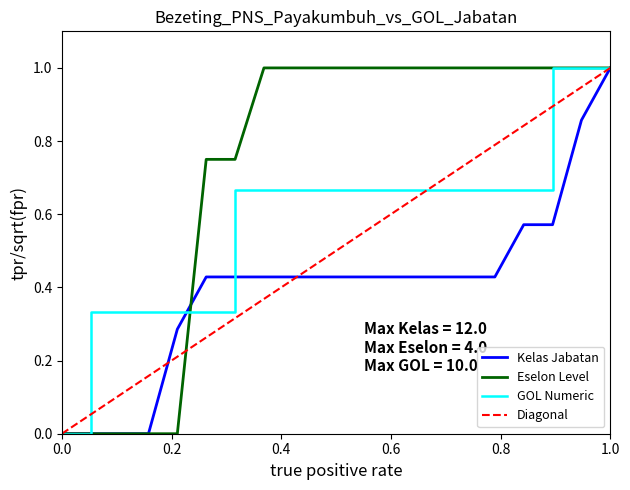

What is the maximum value shown in the chart?

1.0